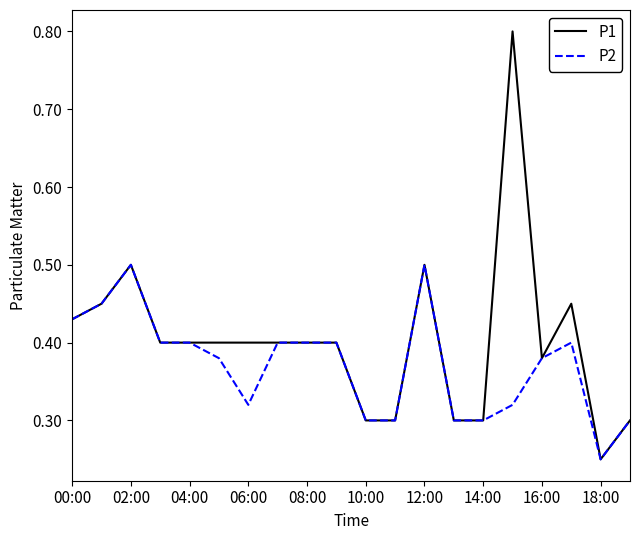

Which series has the largest total across all categories?

P1